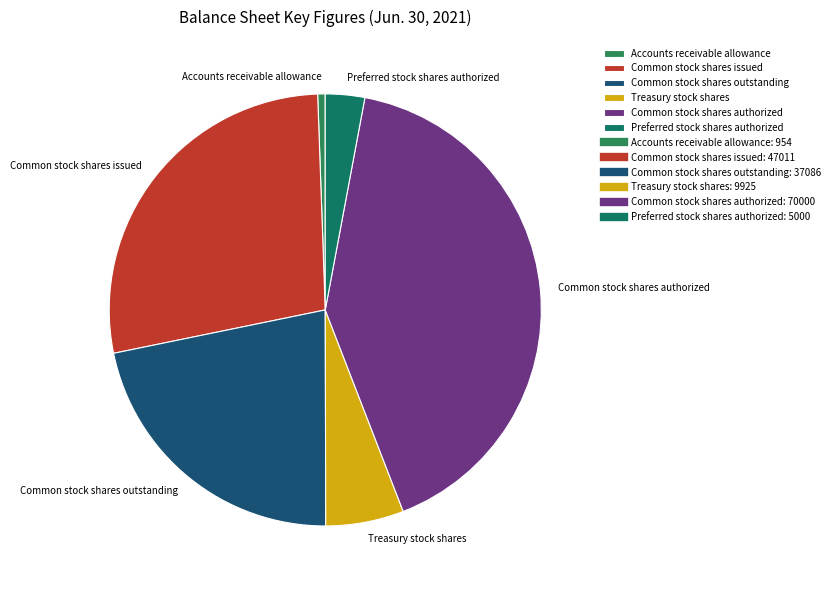

How many segments does this pie chart have?

6